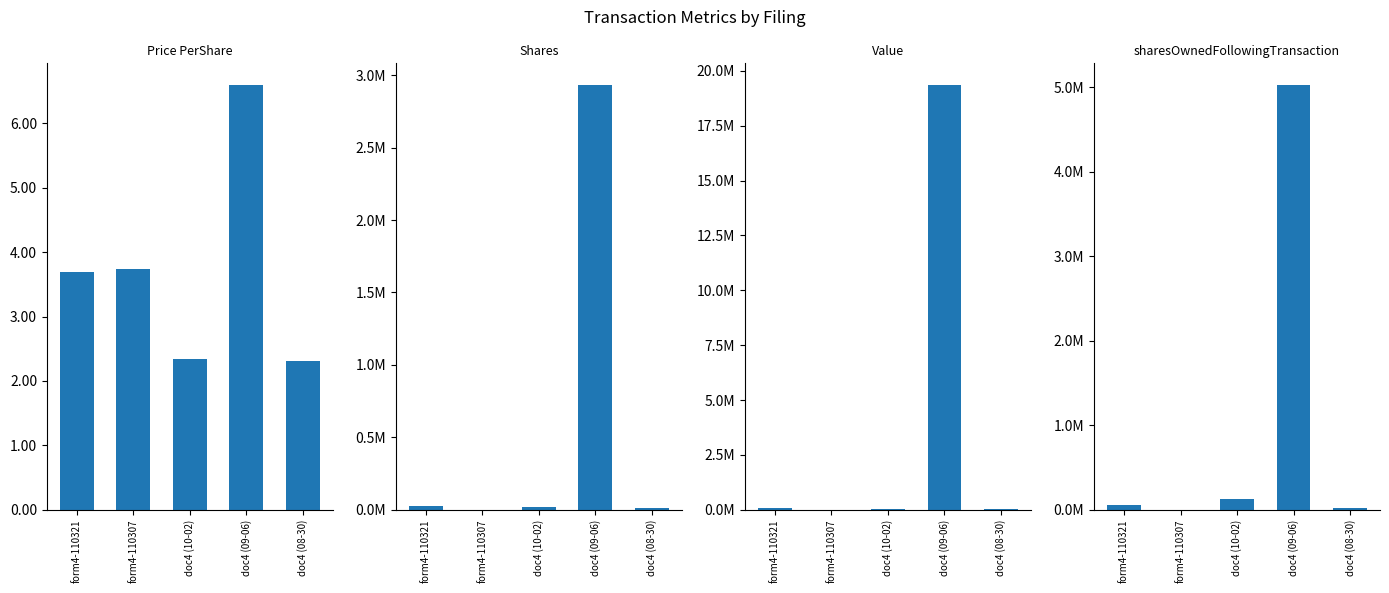

Between form4-110321 and doc4 (10-02), which series saw the biggest shift?

sharesOwnedFollowingTransaction